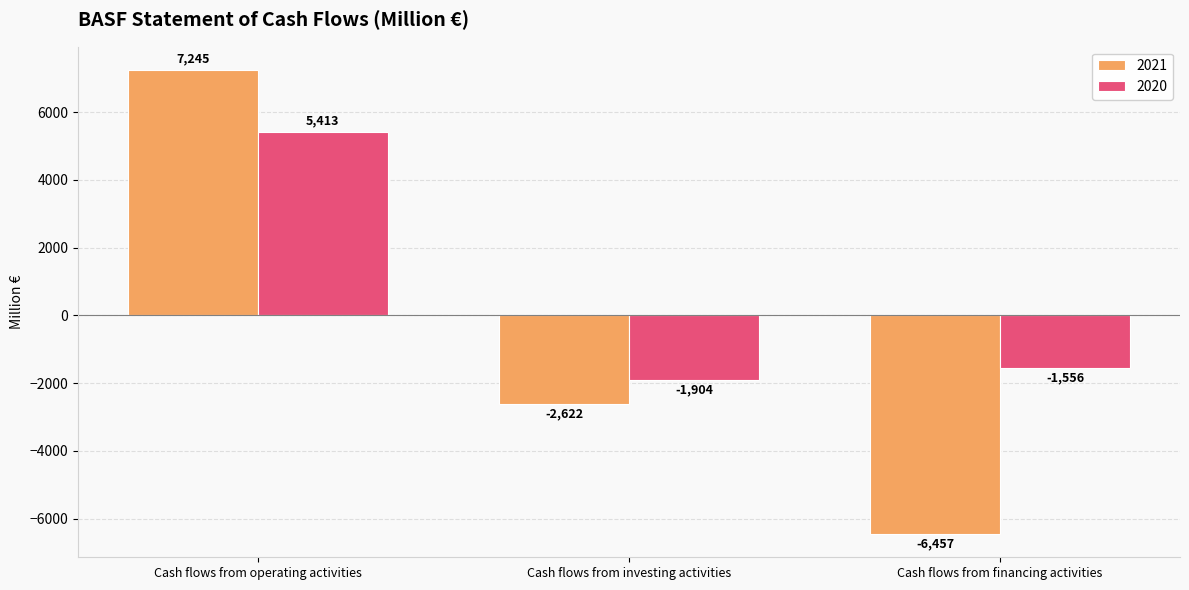

How many bars are there in total?

6